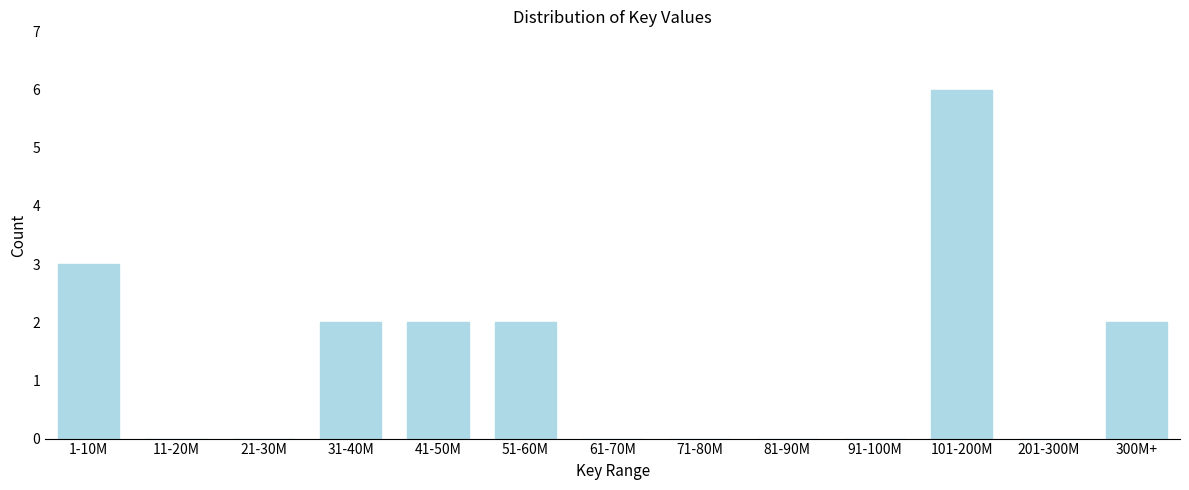

Reading right to left, transcribe all the data shown in this chart.

300M+=2	201-300M=0	101-200M=6	91-100M=0	81-90M=0	71-80M=0	61-70M=0	51-60M=2	41-50M=2	31-40M=2	21-30M=0	11-20M=0	1-10M=3